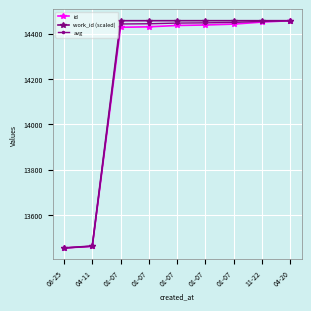

Reading left to right, transcribe all the data shown in this chart.

id: 13455.0	13462.0	14428.0	14430.0	14436.0	14438.0	14442.0	14451.0	14457.0
work_id (scaled): 13455.0	13463.6	14457.0	14457.0	14457.0	14457.0	14457.0	14457.0	14457.0
avg: 13455.0	13462.8	14442.5	14443.5	14446.5	14447.5	14449.5	14454.0	14457.0